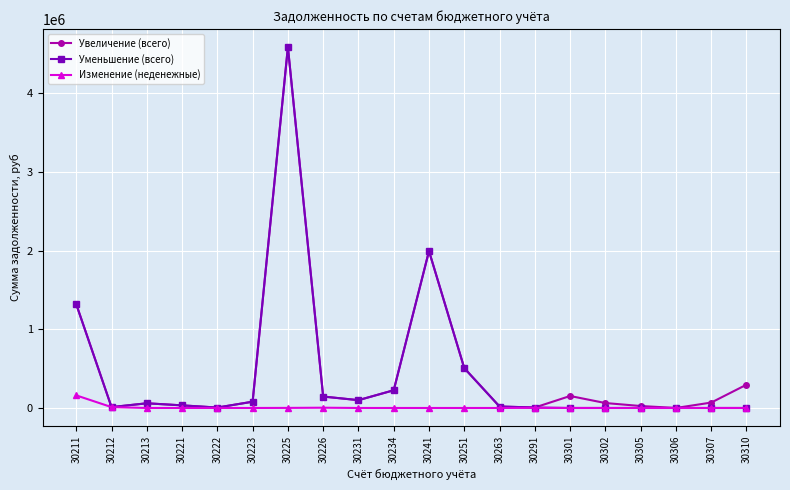

At which category is the sum across all series the highest?

30225